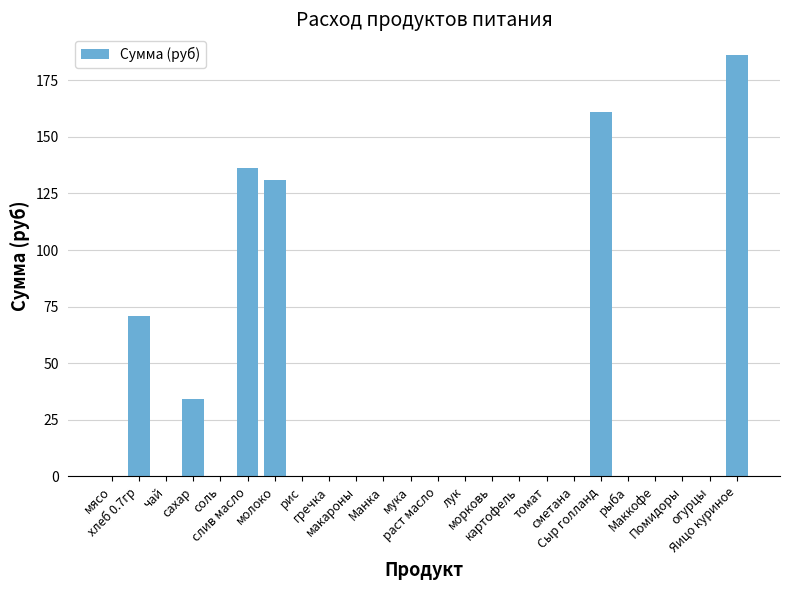

Are the bars grouped side by side (vs. stacked)?

No